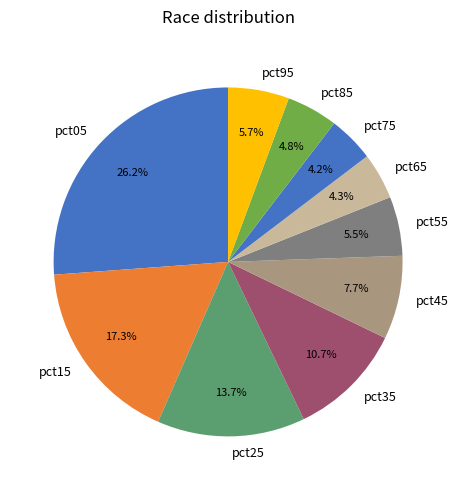

To the nearest percent, what is the combined percentage of pct05 and pct75?

30%